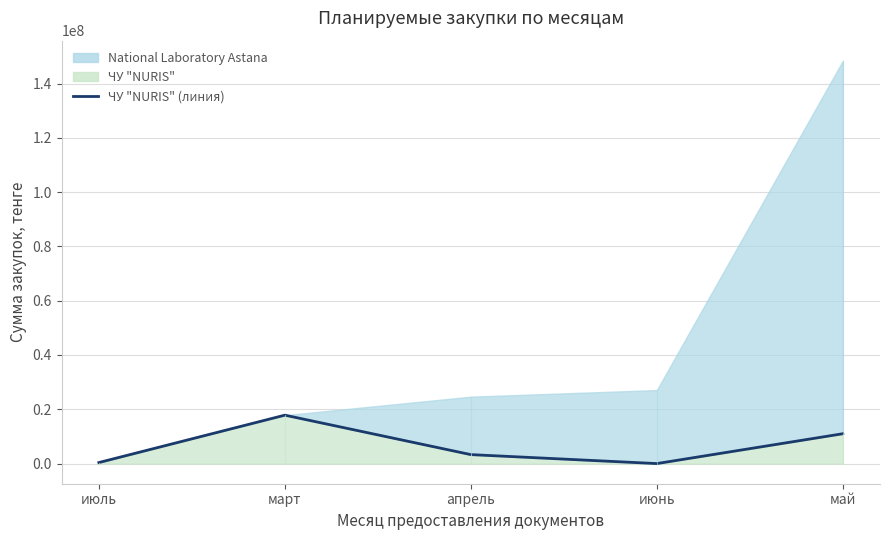

How many lines are shown in the chart?

1